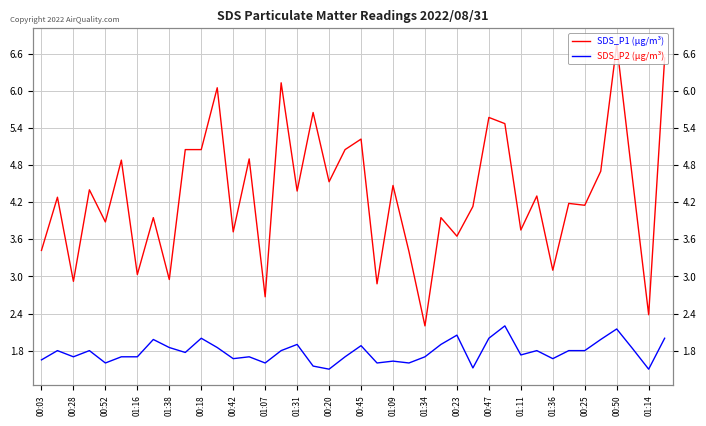

Which series has the widest spread of values?

SDS_P1 (µg/m³)